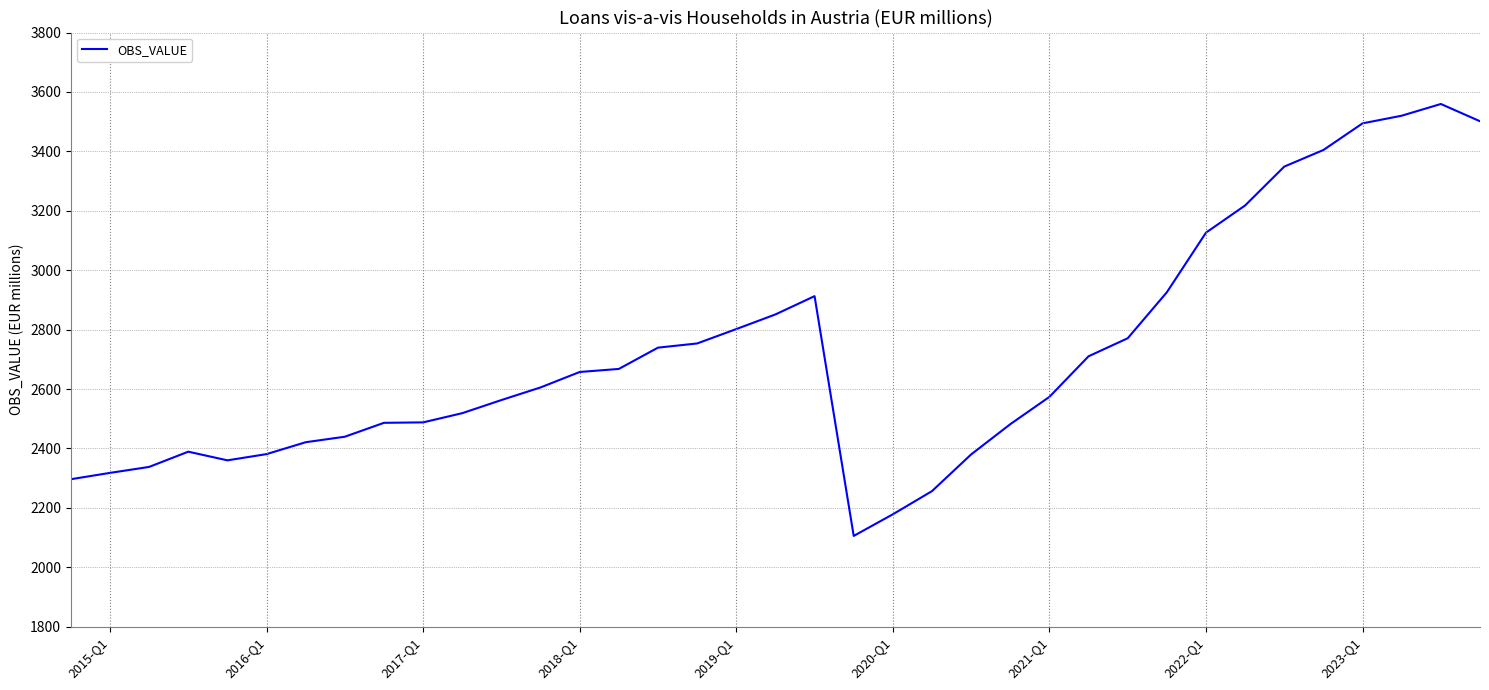

What is the maximum value shown in the chart?

3559.5